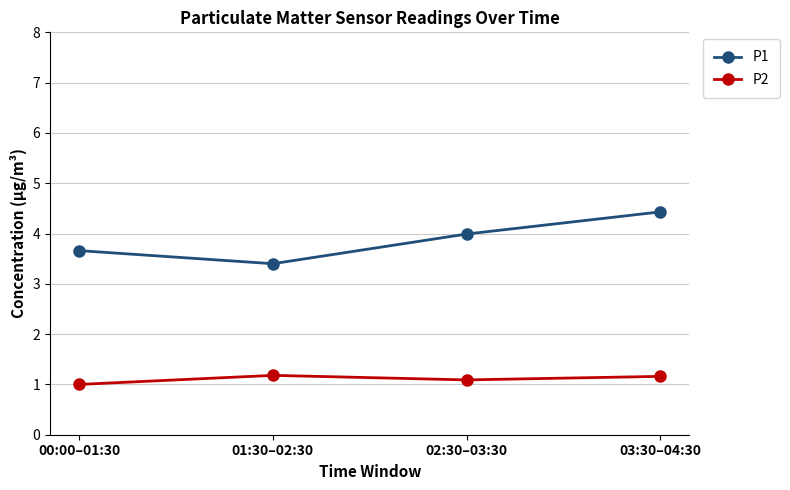

The P2 series shows 1.6 at 02:30–03:30. True or false?

False